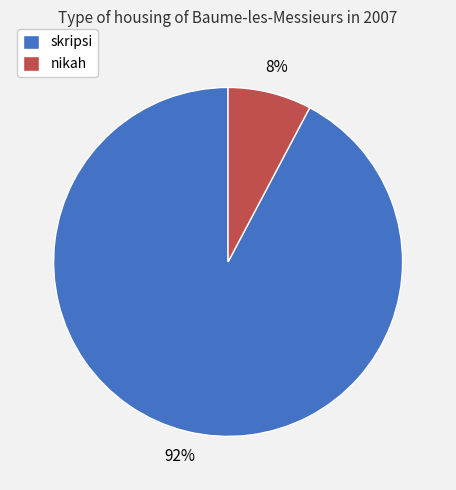

To the nearest percent, what is the average slice percentage?

50%